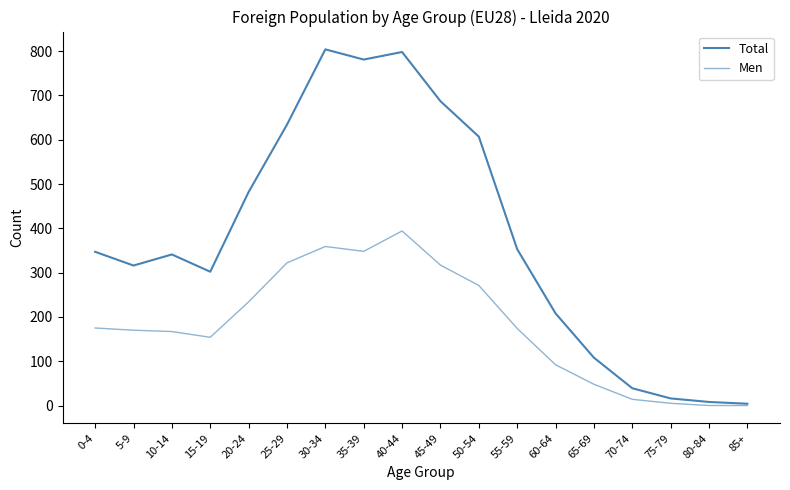

Does the chart display data point markers on the line(s)?

No